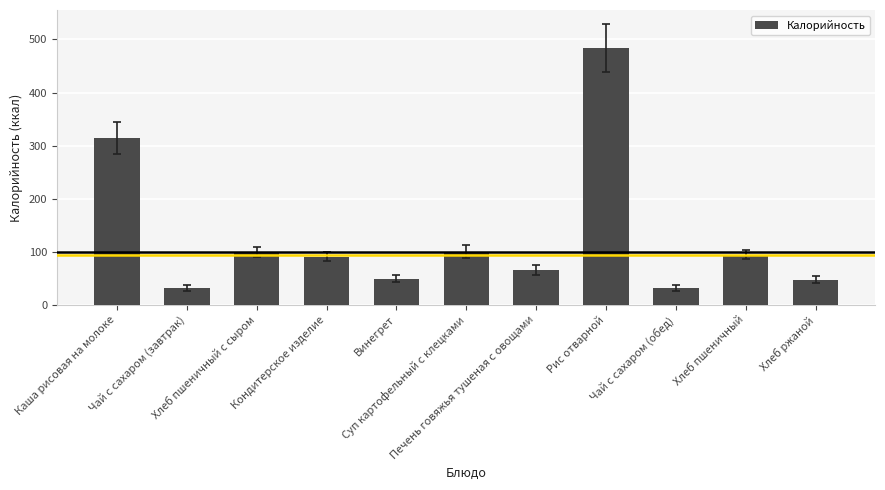

What is the average value?

128.3